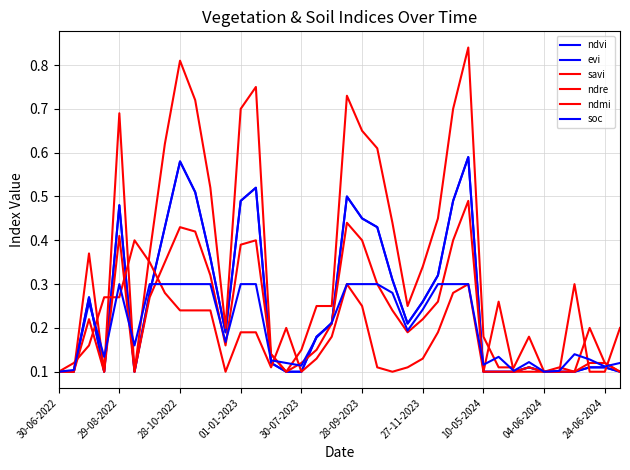

Reading left to right, what are all the values shown in this chart?

ndvi: 0.1	0.1	0.3	0.1	0.5	0.1	0.3	0.4	0.6	0.5	0.4	0.2	0.5	0.5	0.1	0.1	0.1	0.2	0.2	0.5	0.5	0.4	0.3	0.2	0.3	0.3	0.5	0.6	0.1	0.1	0.1	0.1	0.1	0.1	0.1	0.1	0.1	0.1
evi: 0.1	0.1	0.3	0.1	0.5	0.1	0.3	0.4	0.6	0.5	0.4	0.2	0.5	0.5	0.1	0.1	0.1	0.2	0.2	0.5	0.5	0.4	0.3	0.2	0.3	0.3	0.5	0.6	0.1	0.1	0.1	0.1	0.1	0.1	0.1	0.1	0.1	0.1
savi: 0.1	0.1	0.4	0.1	0.7	0.1	0.4	0.6	0.8	0.7	0.5	0.2	0.7	0.8	0.1	0.1	0.1	0.2	0.2	0.7	0.7	0.6	0.4	0.2	0.3	0.5	0.7	0.8	0.2	0.1	0.1	0.2	0.1	0.1	0.1	0.2	0.1	0.1
ndre: 0.1	0.1	0.2	0.1	0.4	0.1	0.3	0.3	0.4	0.4	0.3	0.2	0.4	0.4	0.1	0.1	0.1	0.1	0.2	0.4	0.4	0.3	0.2	0.2	0.2	0.3	0.4	0.5	0.1	0.1	0.1	0.1	0.1	0.1	0.1	0.1	0.1	0.1
ndmi: 0.1	0.1	0.2	0.3	0.3	0.4	0.3	0.3	0.2	0.2	0.2	0.1	0.2	0.2	0.1	0.2	0.1	0.1	0.2	0.3	0.2	0.1	0.1	0.1	0.1	0.2	0.3	0.3	0.1	0.3	0.1	0.1	0.1	0.1	0.3	0.1	0.1	0.2
soc: 0.1	0.1	0.3	0.1	0.3	0.2	0.3	0.3	0.3	0.3	0.3	0.2	0.3	0.3	0.1	0.1	0.1	0.2	0.2	0.3	0.3	0.3	0.3	0.2	0.2	0.3	0.3	0.3	0.1	0.1	0.1	0.1	0.1	0.1	0.1	0.1	0.1	0.1